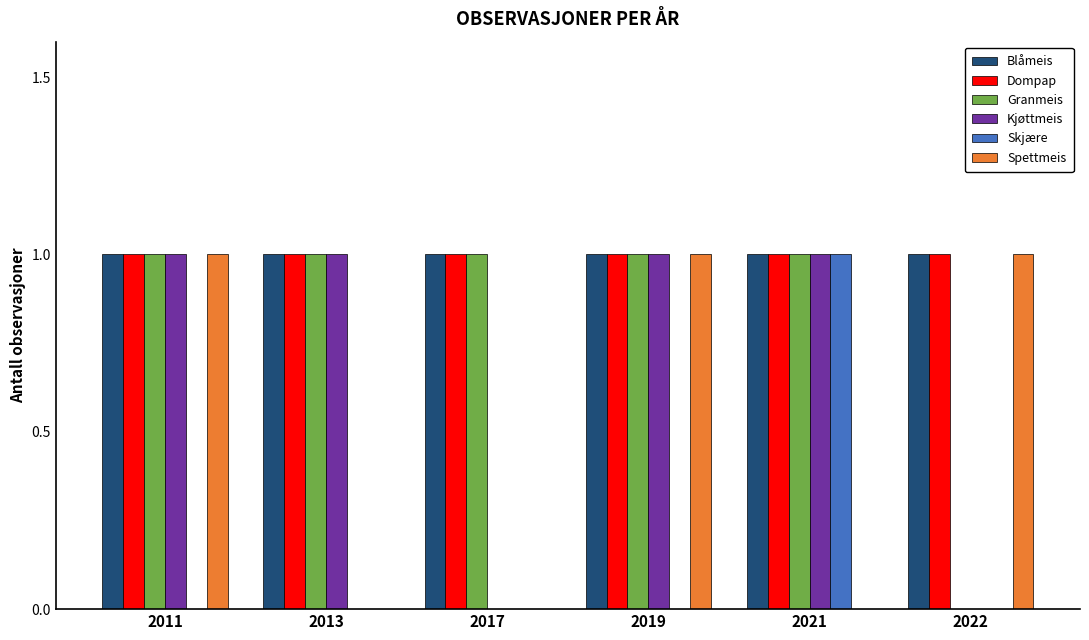

The value of Skjære at 2019 is 0. True or false?

True